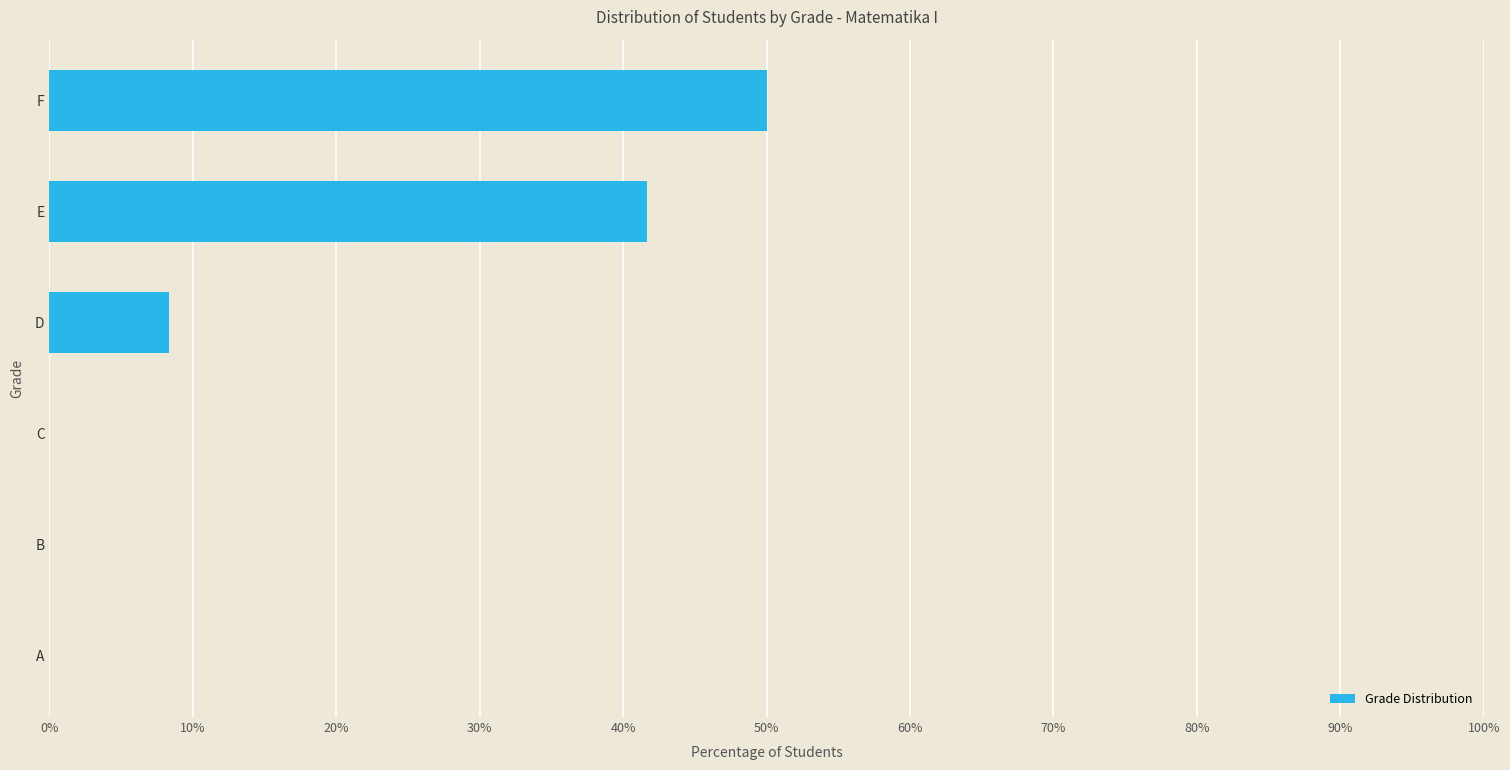

At which category does the chart reach its peak across all series?

F